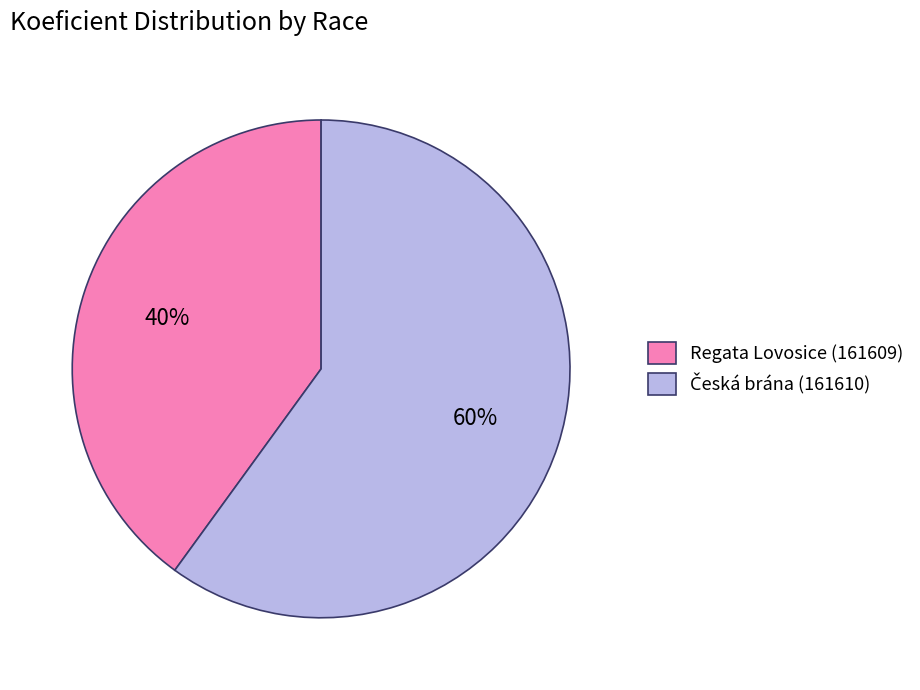

To the nearest percent, what portion does Regata Lovosice (161609) represent?

40%